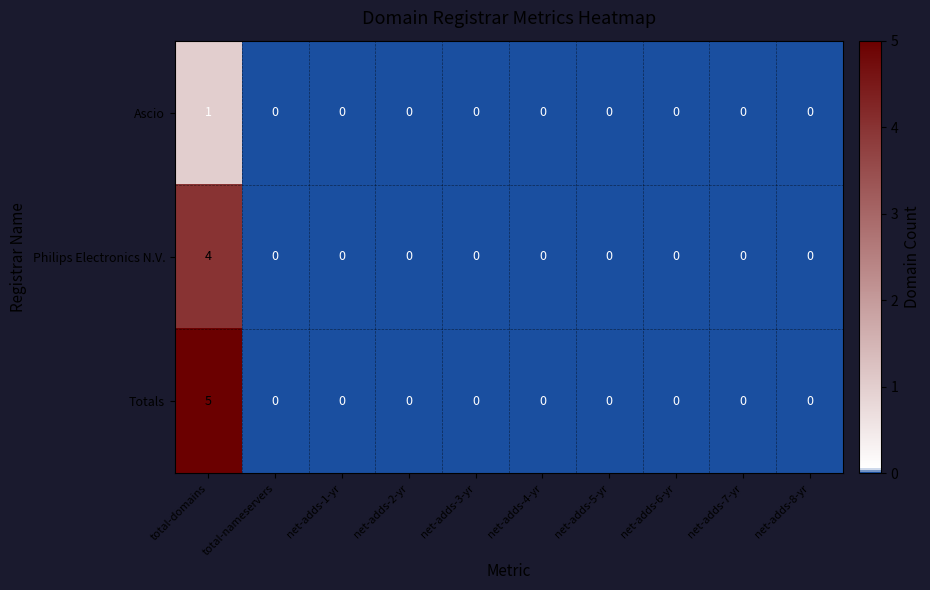

Which series has the widest spread of values?

Totals